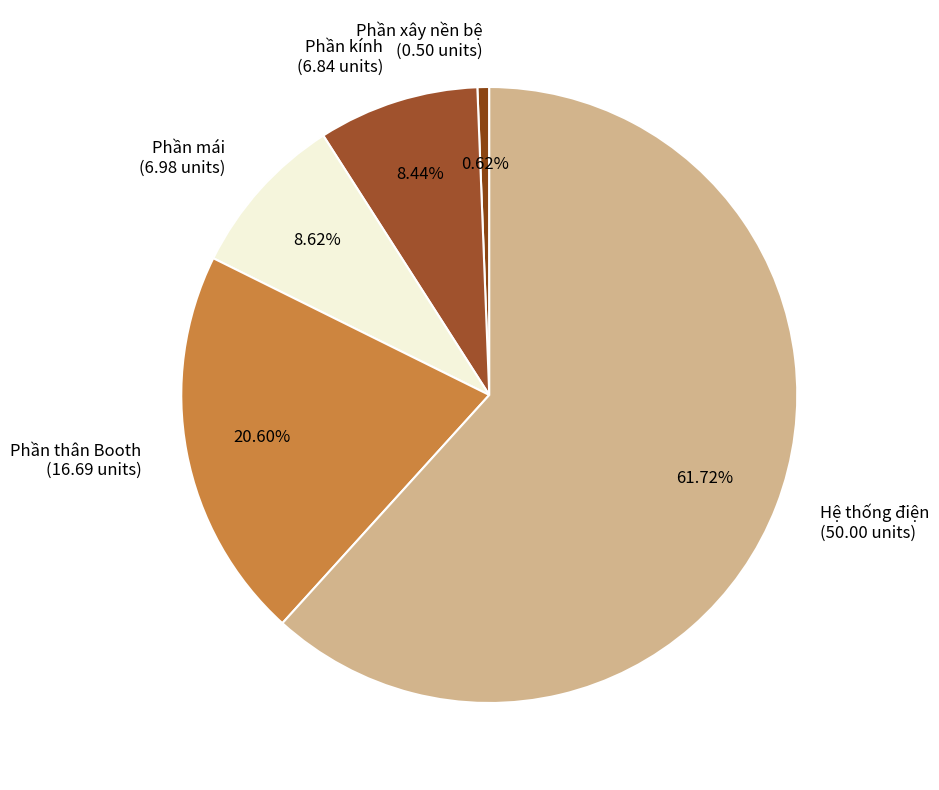

Count the number of slices in the pie.

5